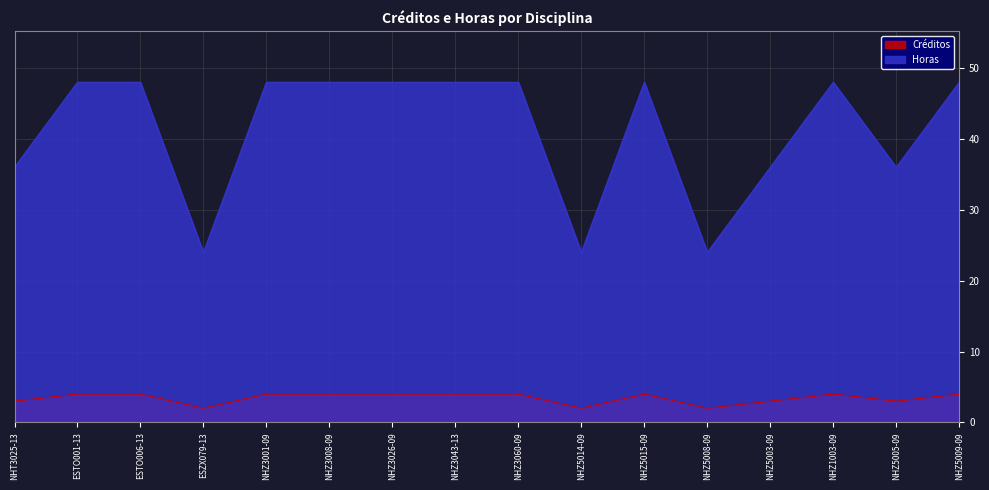

Where is the first local maximum for Horas?

NHZ5015-09